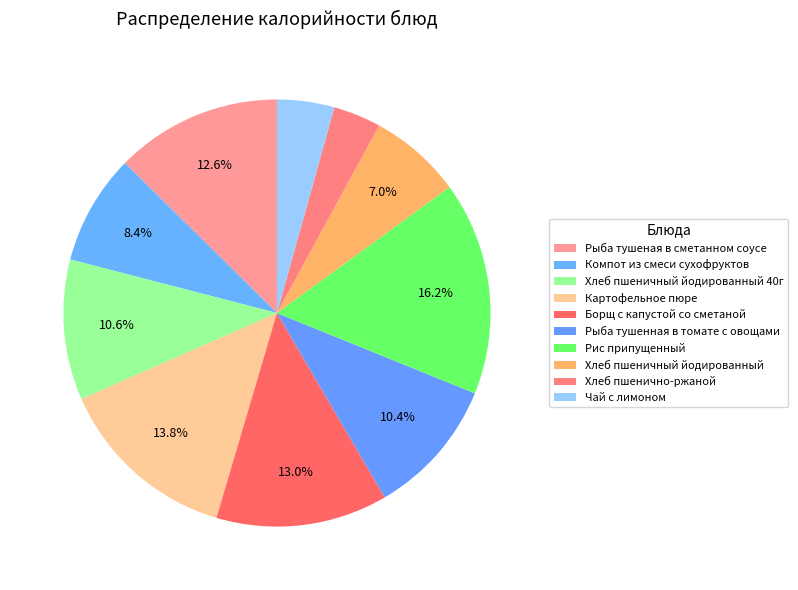

What percentage is NOT represented by Хлеб пшеничный йодированный 40г?

89.4%